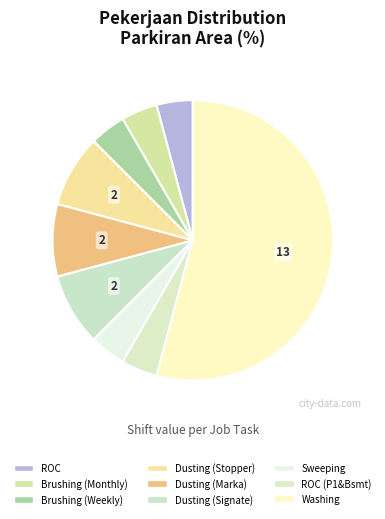

Count the number of slices in the pie.

9